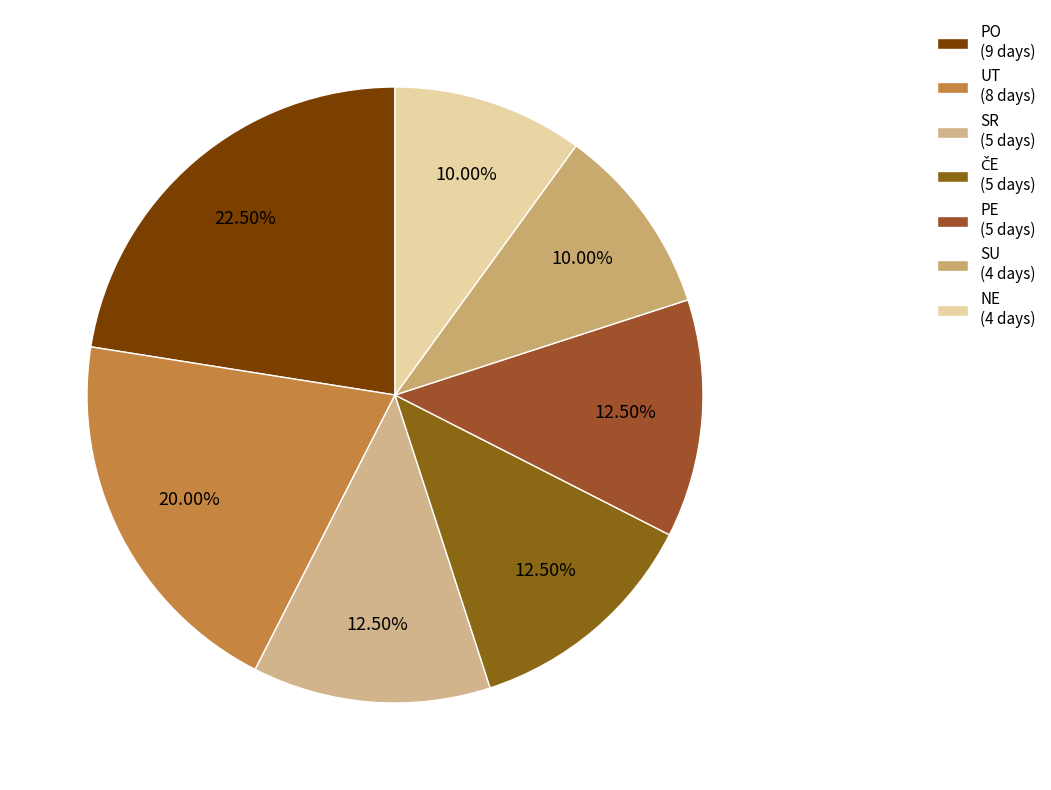

To the nearest percent, what percentage of the pie is ČE?

12%